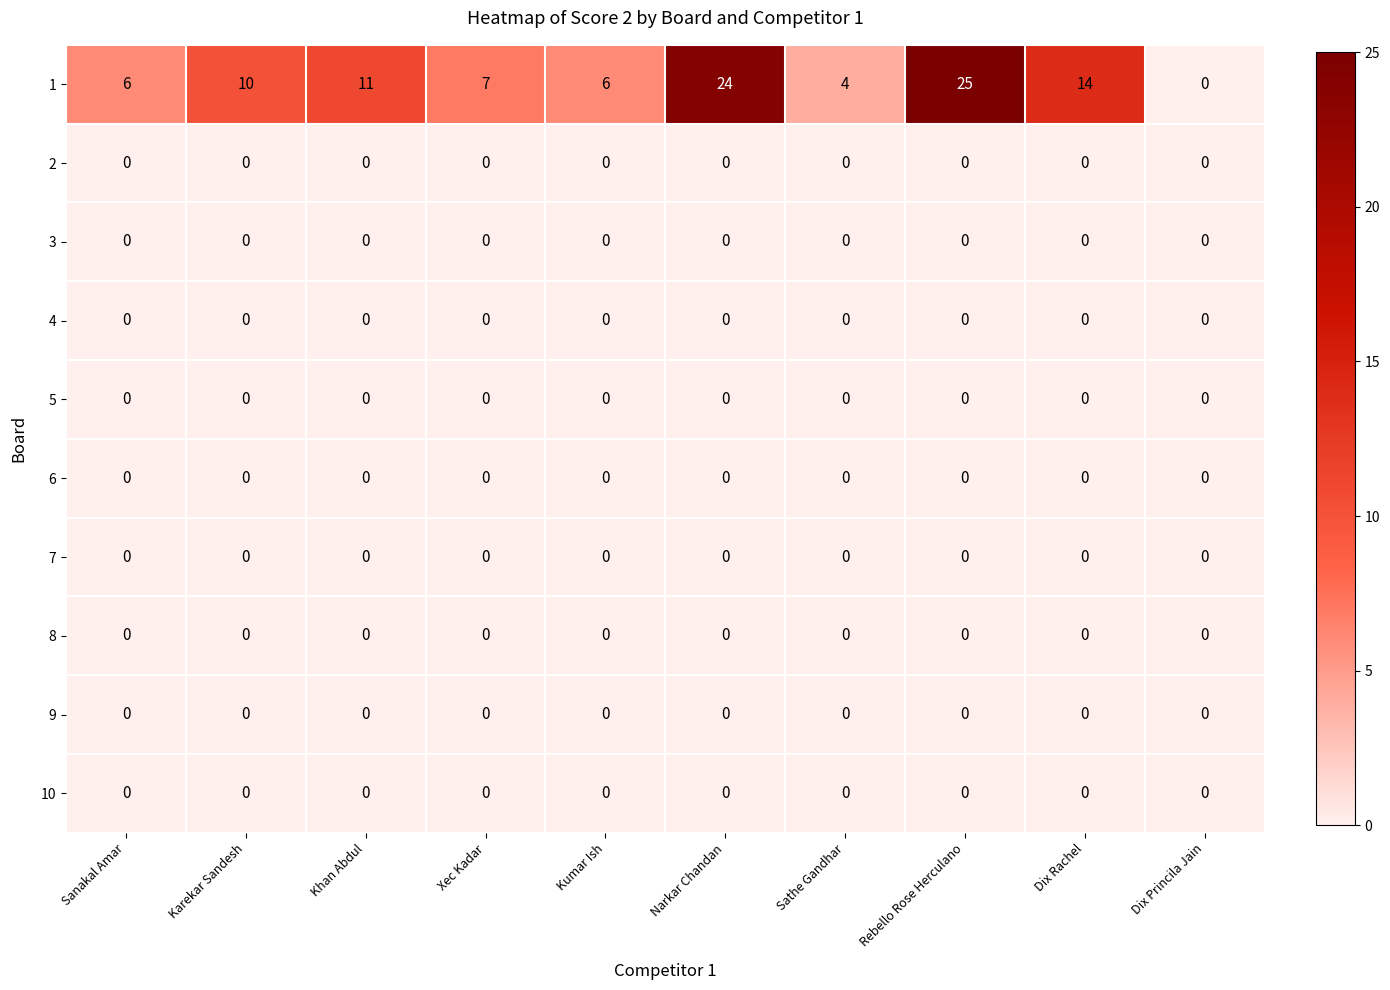

Which series has the largest range (max minus min)?

1